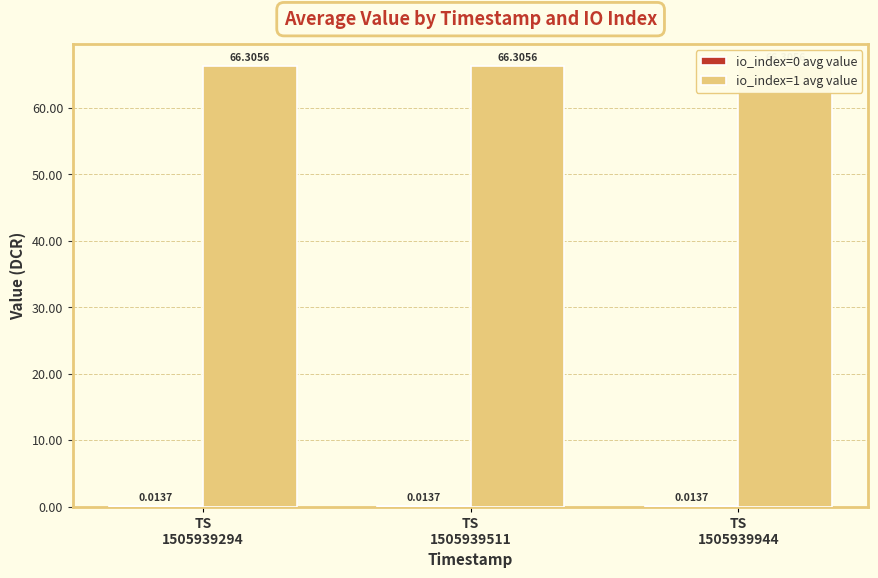

Rank the series at TS
1505939944 from highest to lowest value.

io_index=1 avg value, io_index=0 avg value